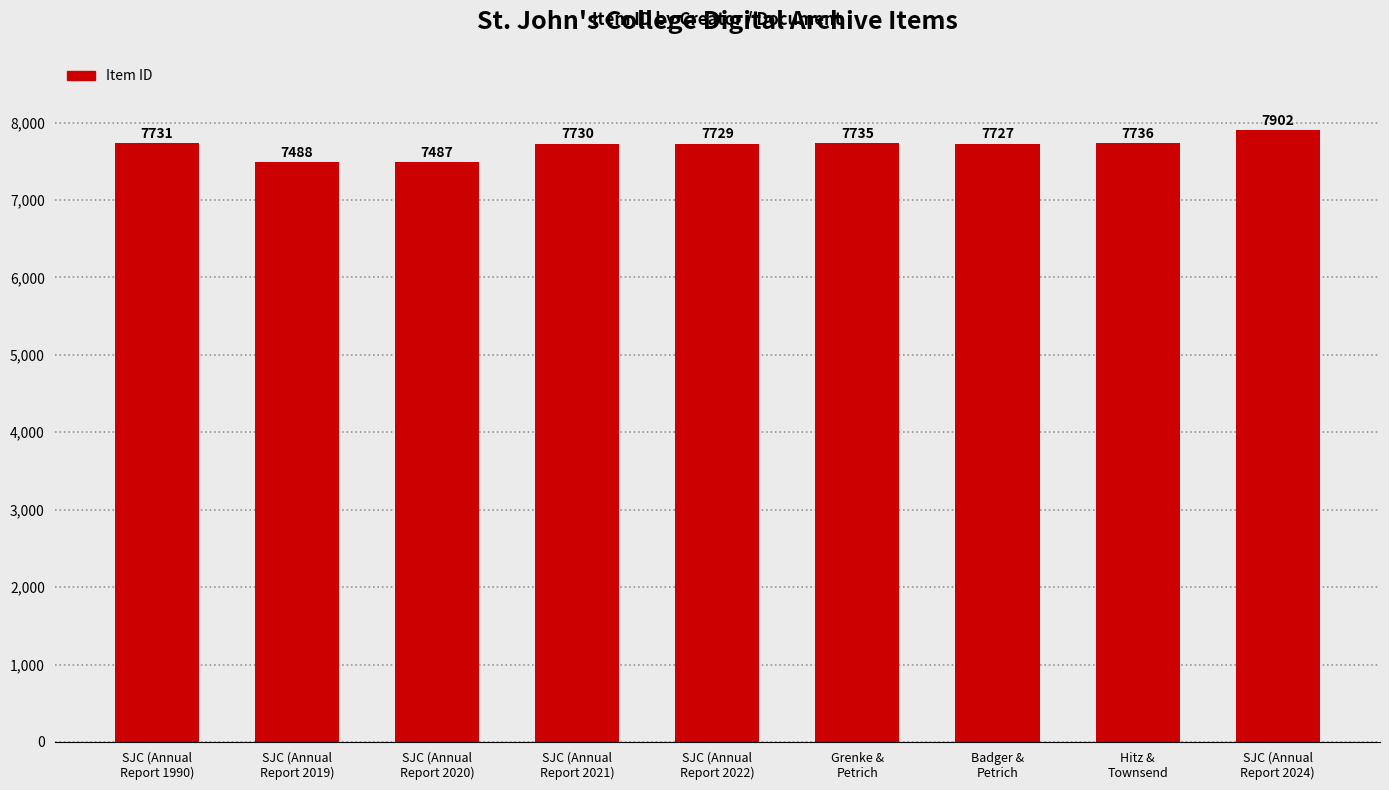

List the labels in order of value, largest first.

SJC (Annual
Report 2024), Hitz &
Townsend, Grenke &
Petrich, SJC (Annual
Report 1990), SJC (Annual
Report 2021), SJC (Annual
Report 2022), Badger &
Petrich, SJC (Annual
Report 2019), SJC (Annual
Report 2020)